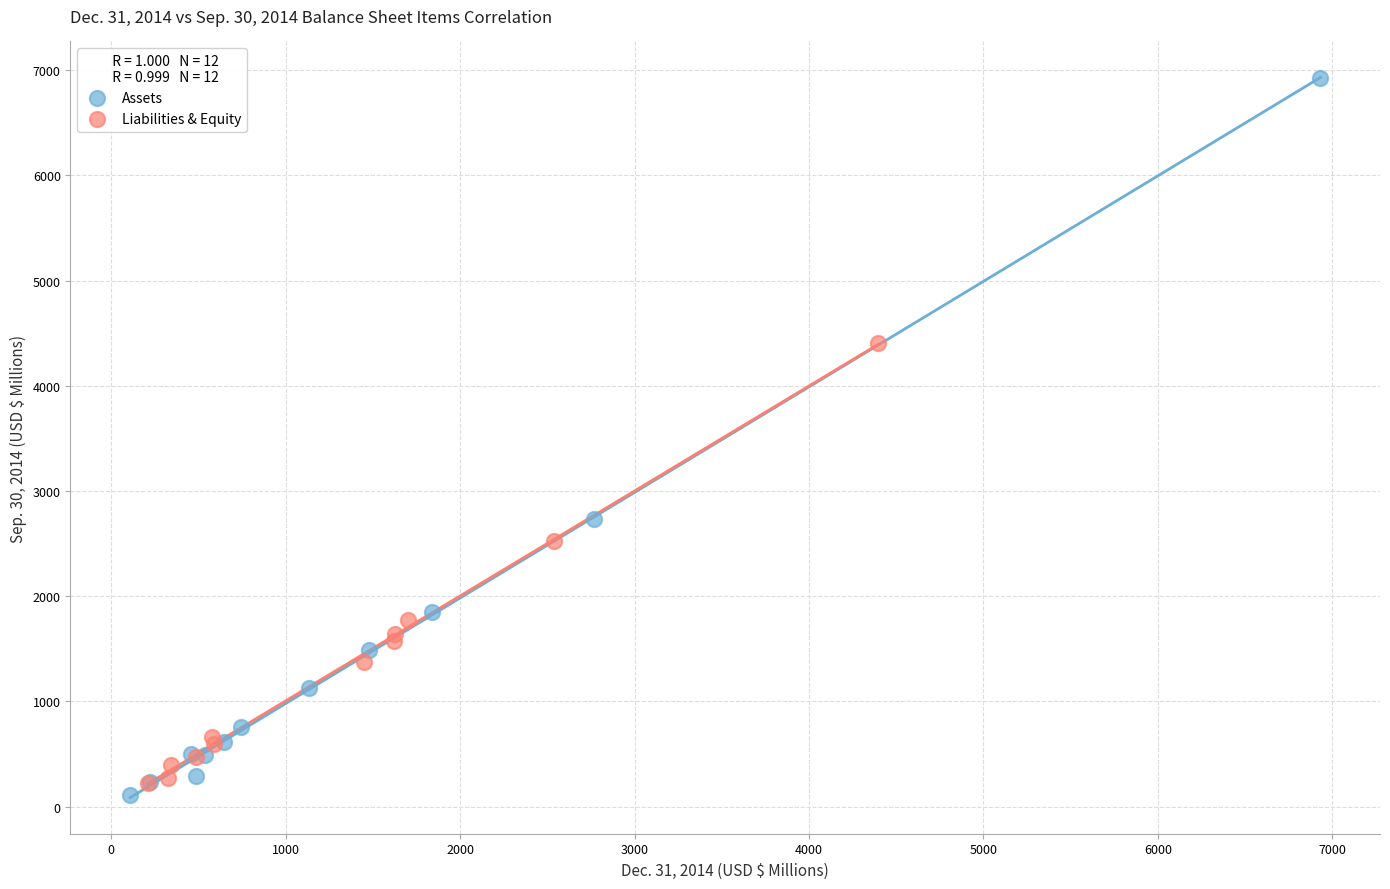

Which series has the largest Y range (max minus min)?

Assets